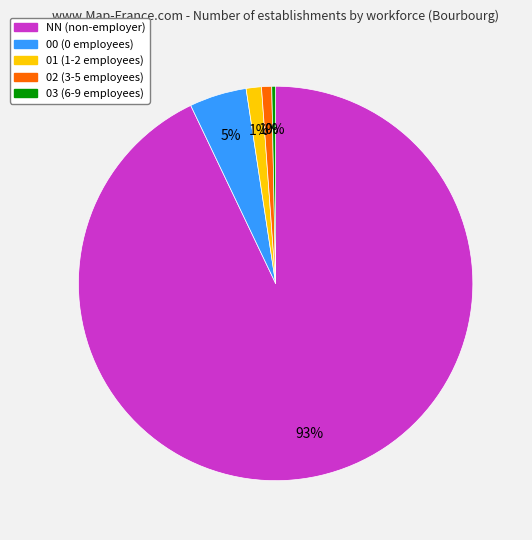

Which has a higher value, 00 or 02?

00